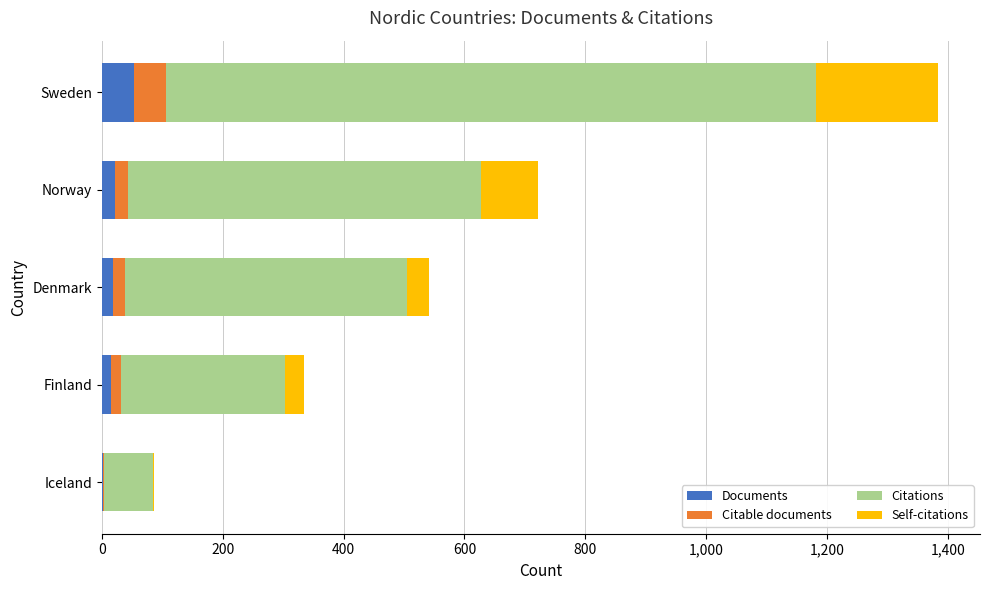

At which category is the sum across all series the highest?

Sweden